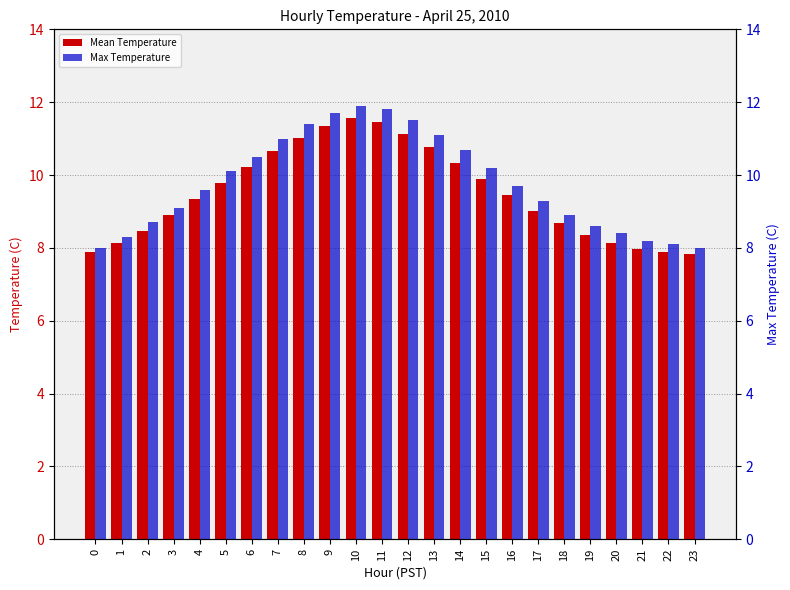

Rank the series by their maximum value, from highest to lowest.

Max Temperature, Mean Temperature